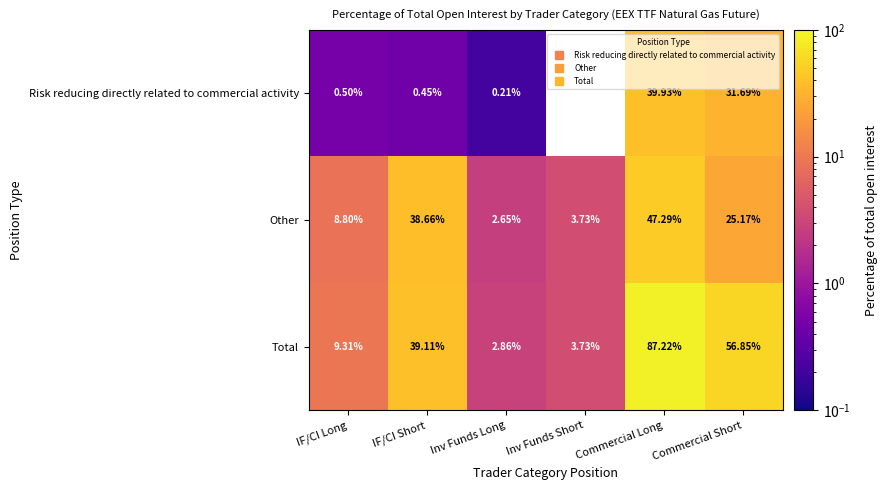

What is the difference between the second highest and second lowest values in the Other series?

34.9